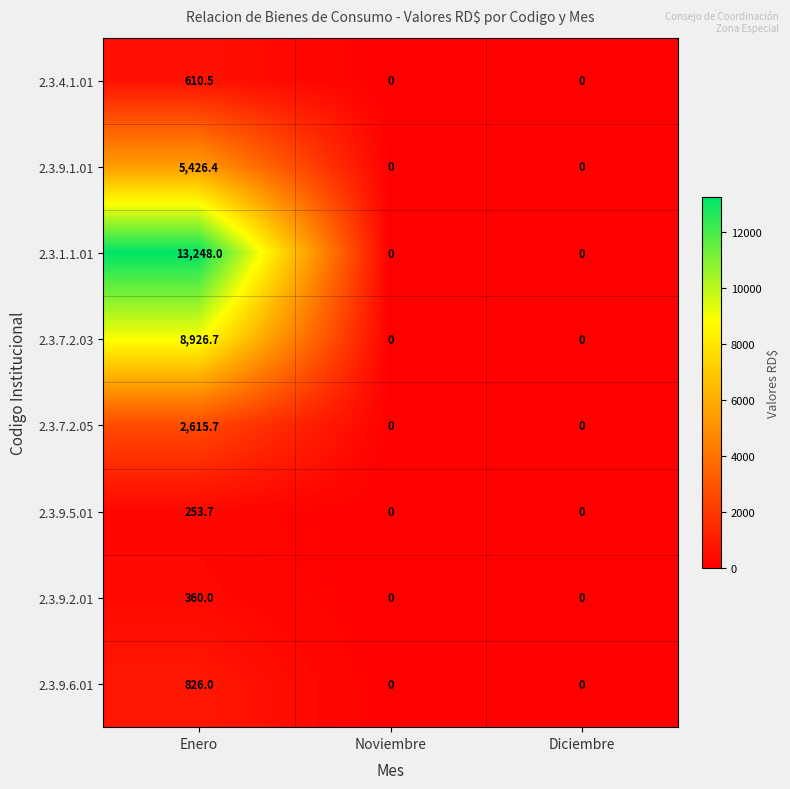

Rank the series by their maximum value, from lowest to highest.

2.3.9.5.01, 2.3.9.2.01, 2.3.4.1.01, 2.3.9.6.01, 2.3.7.2.05, 2.3.9.1.01, 2.3.7.2.03, 2.3.1.1.01